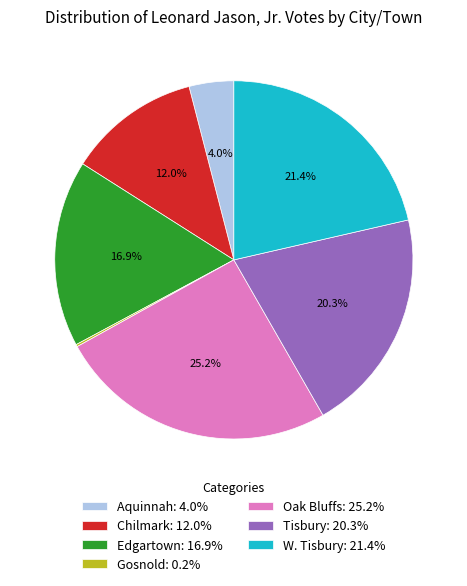

What percentage is NOT represented by W. Tisbury: 21.4%?

78.6%